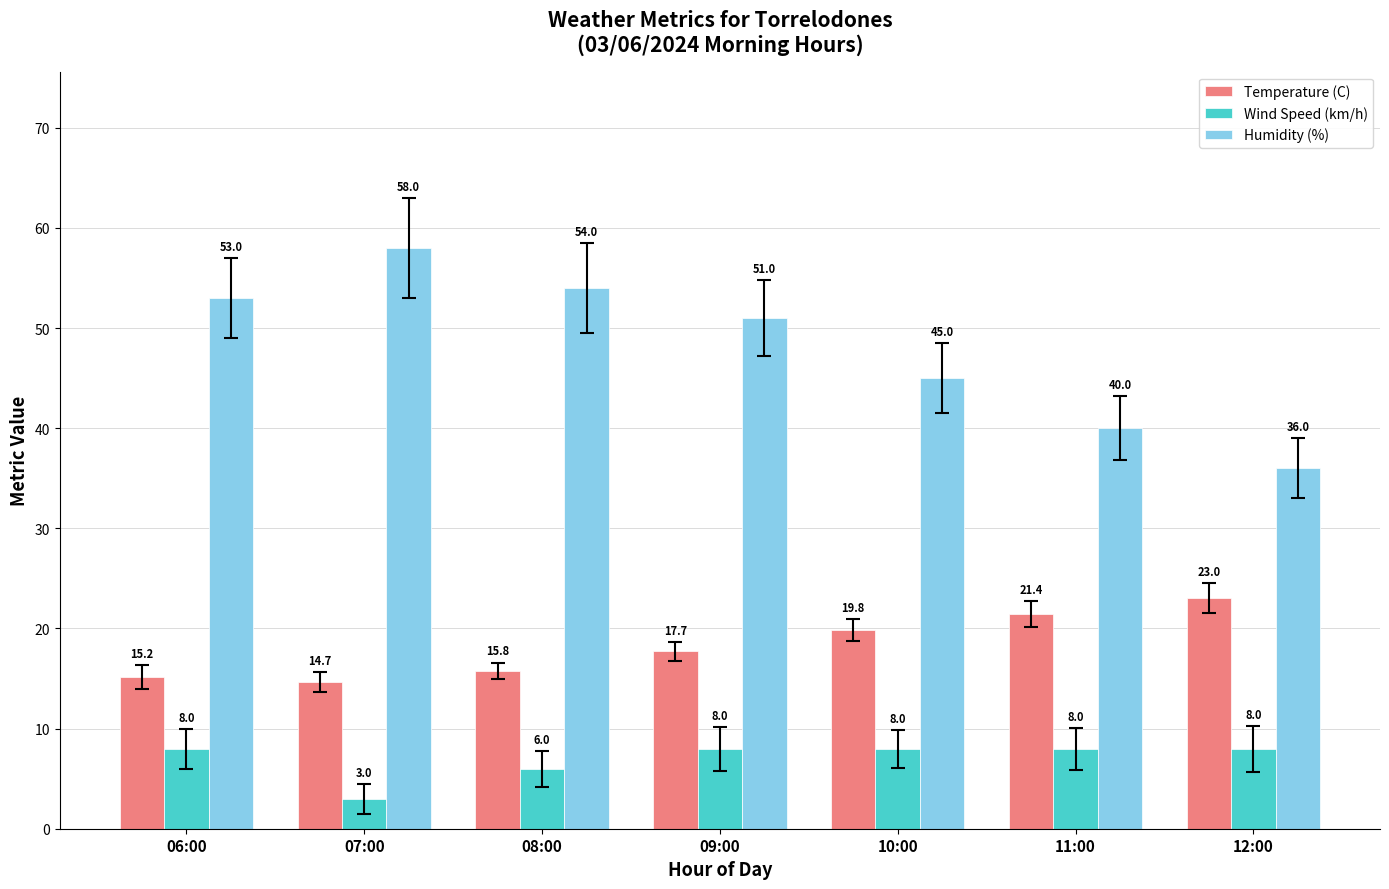

Reading left to right, transcribe all the data shown in this chart.

Temperature (C): 15.2	14.7	15.8	17.7	19.8	21.4	23.0
Wind Speed (km/h): 8.0	3.0	6.0	8.0	8.0	8.0	8.0
Humidity (%): 53.0	58.0	54.0	51.0	45.0	40.0	36.0